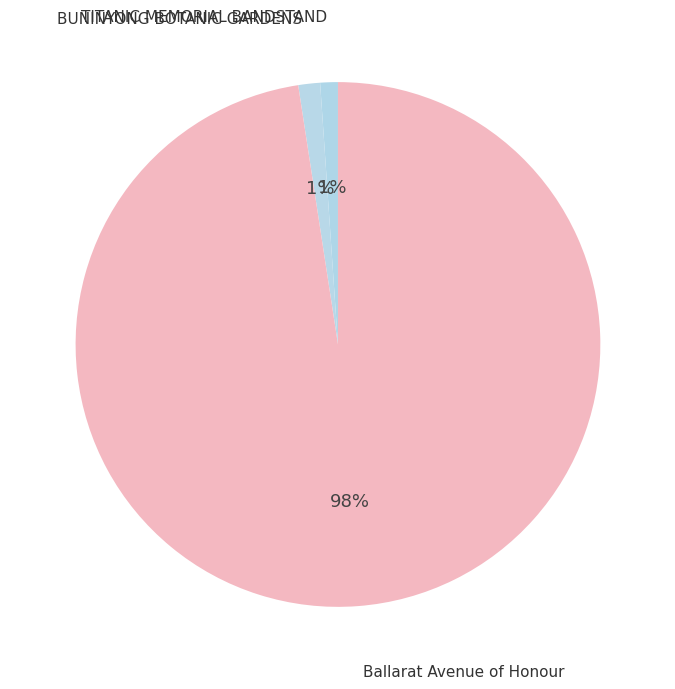

How many segments does this pie chart have?

3